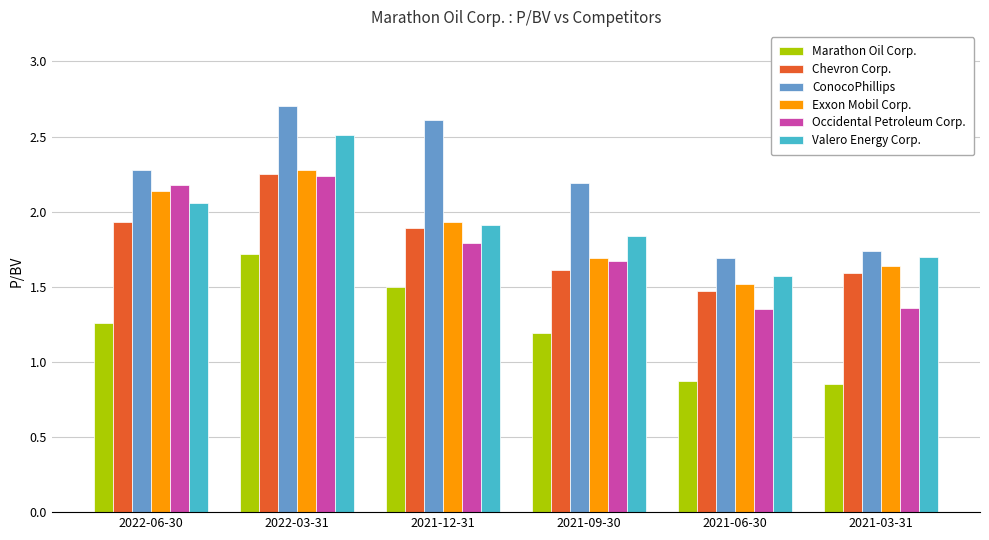

What is the difference between the second highest and minimum values in the Valero Energy Corp. series?

0.5